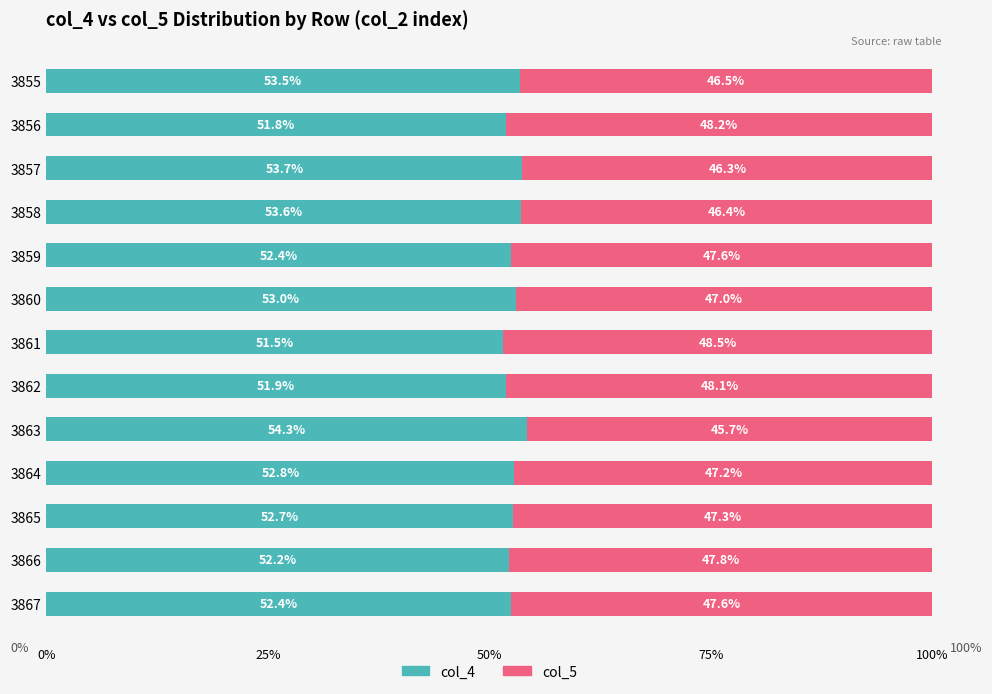

Which category has the lowest value in the col_4 series?

3861